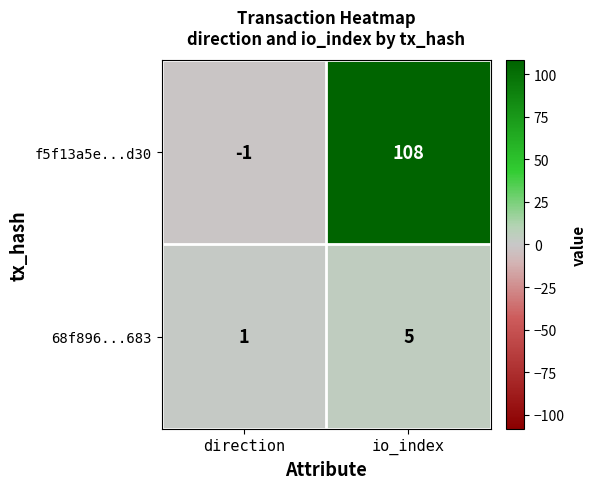

List the series in order of their overall mean, lowest first.

68f896...683, f5f13a5e...d30